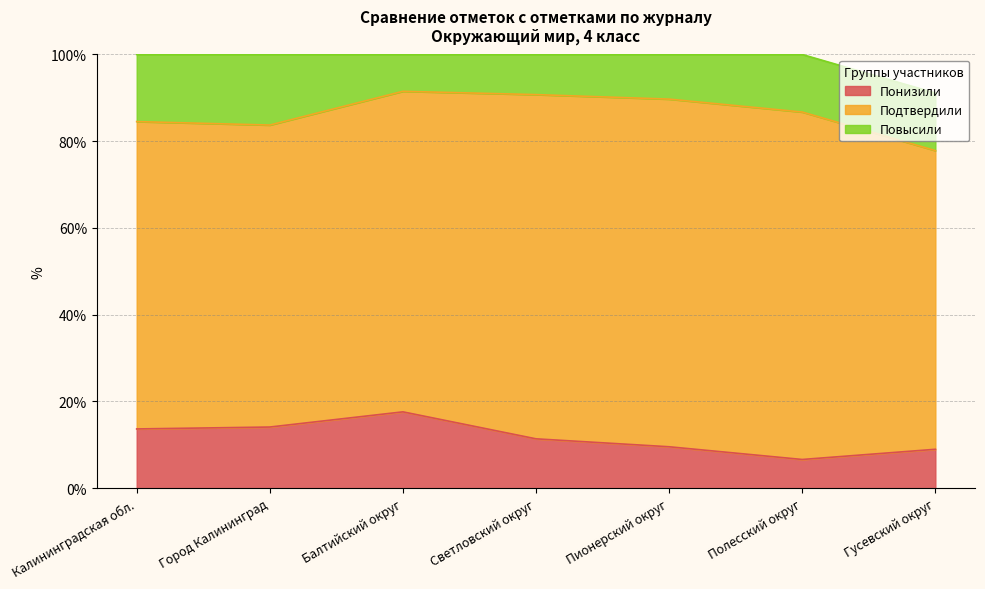

How many values in the Повысили series exceed 13?

4